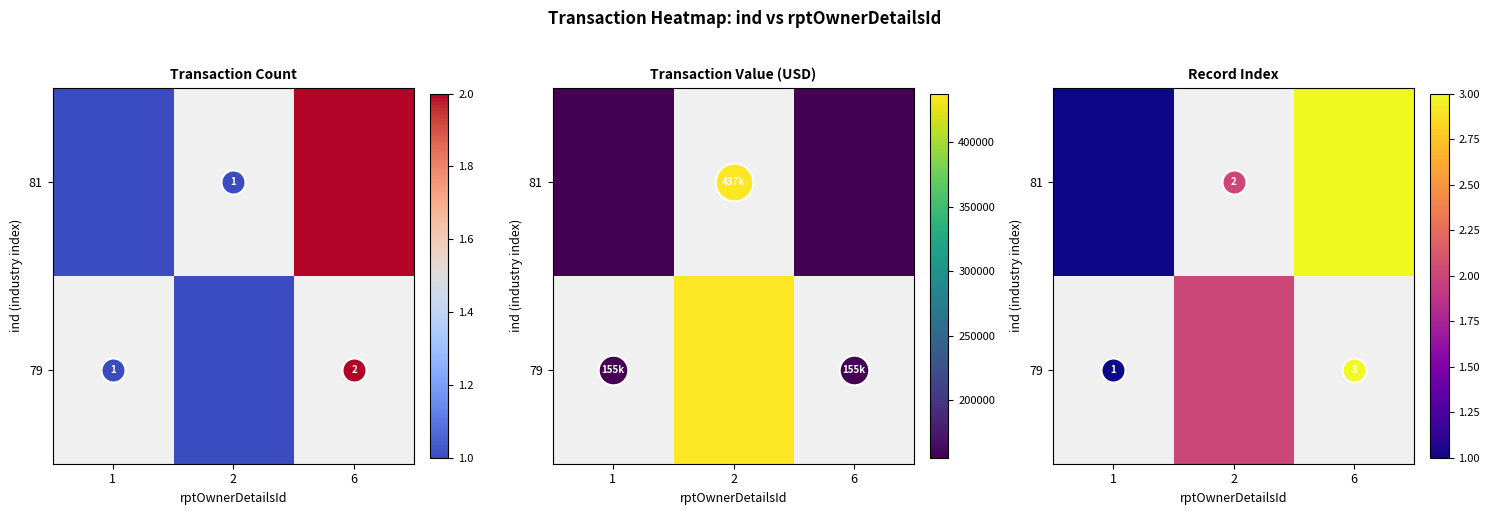

At how many categories does at least one series exceed 0?

3